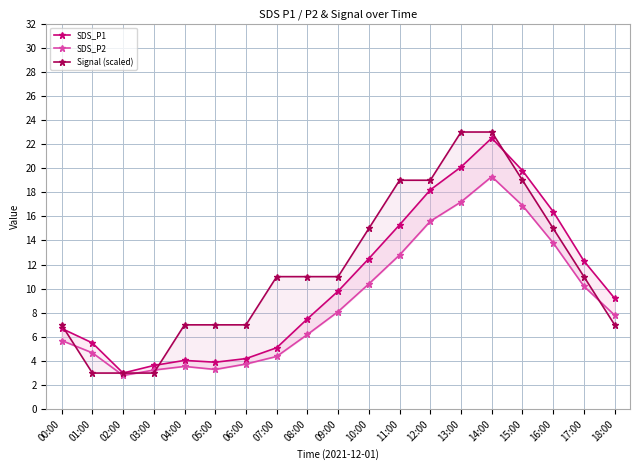

At how many categories does at least one series exceed 21?

2